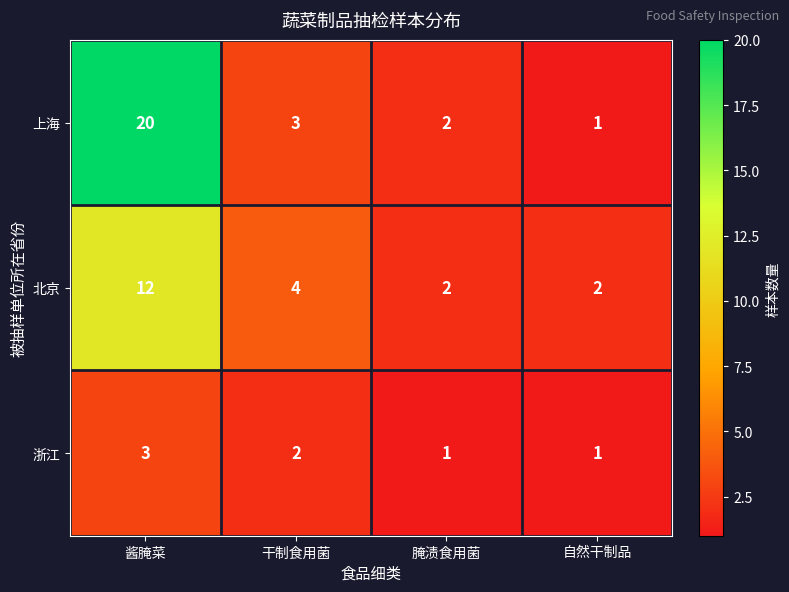

How many distinct data groups are displayed?

3